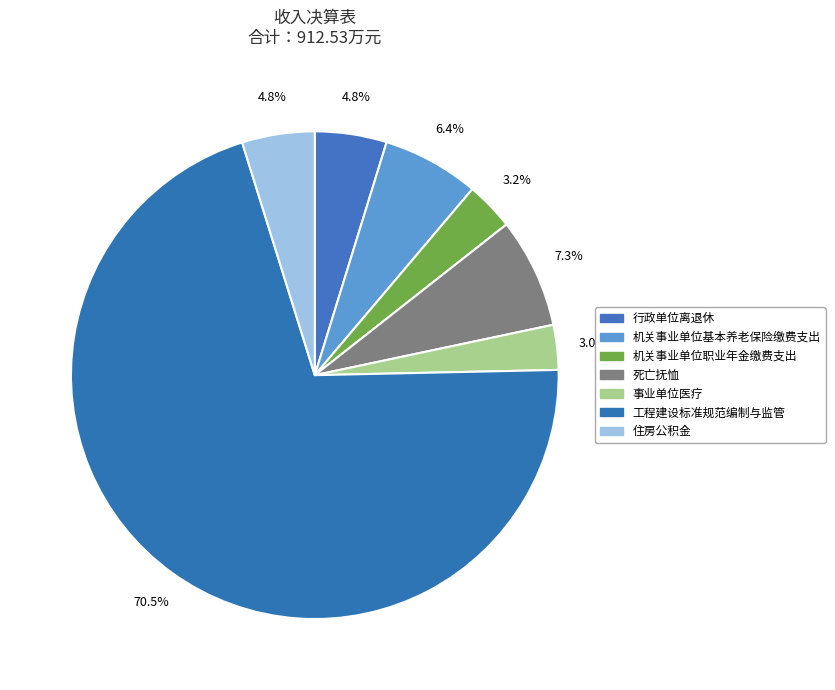

Which slice is the largest?

工程建设标准规范编制与监管